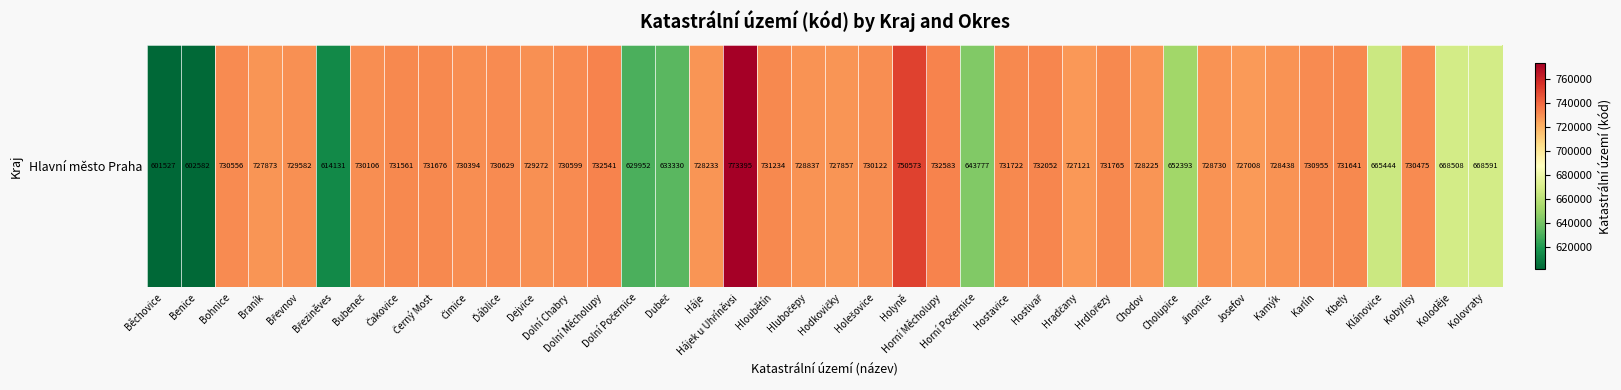

What is the minimum value shown in the chart?

601527